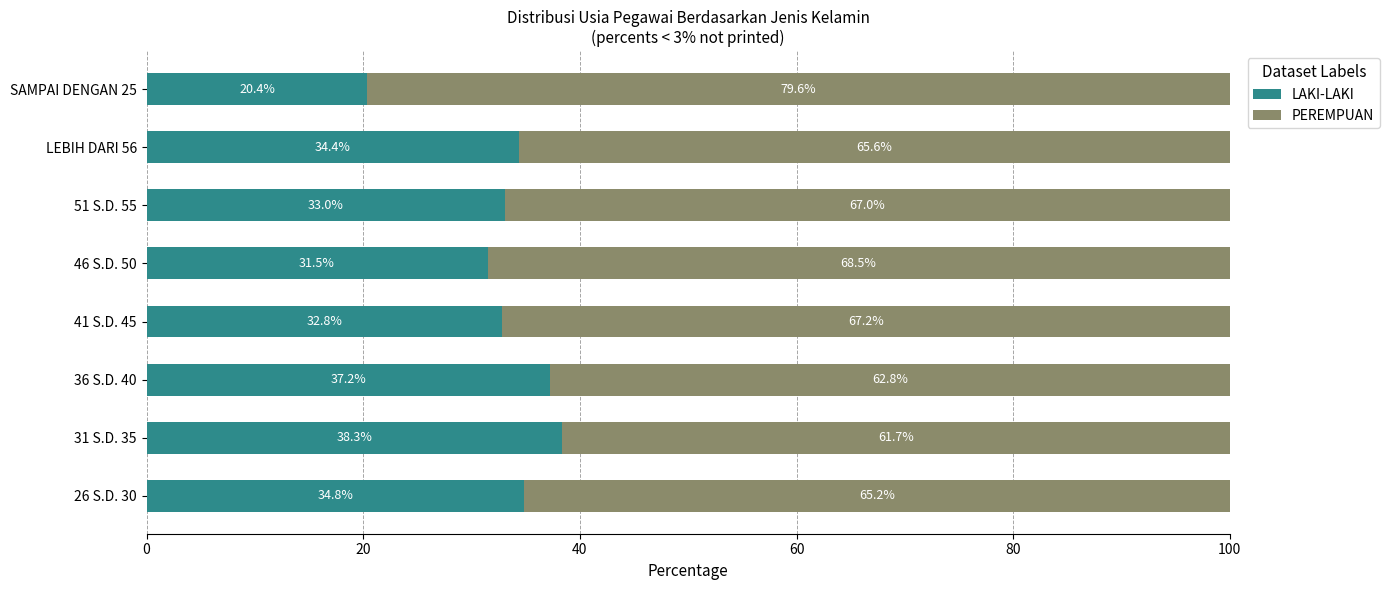

What is the average value of the LAKI-LAKI series?

32.8